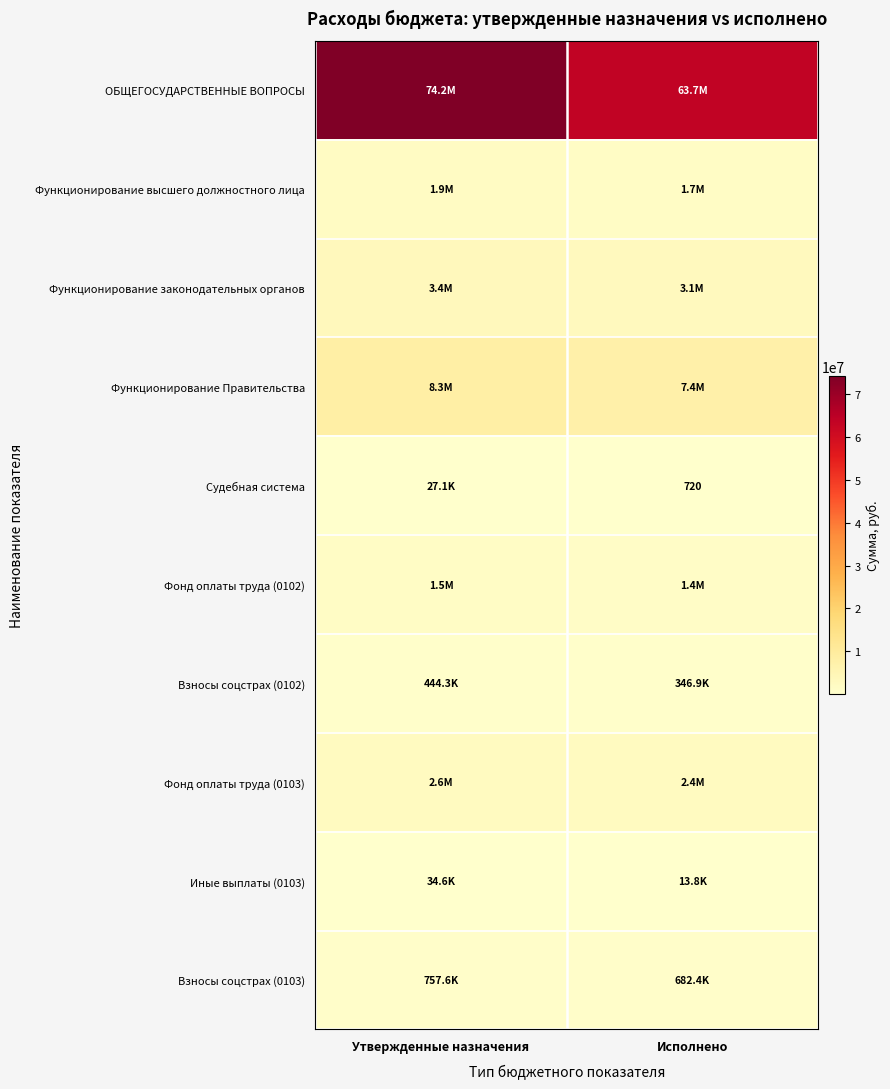

Read the Судебная система value at Исполнено.

720.0